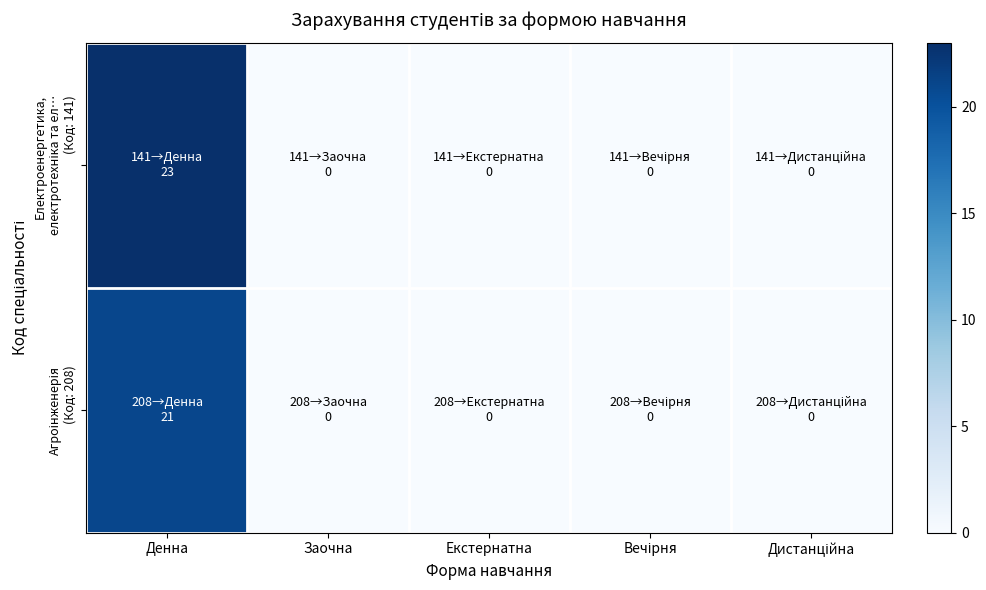

Which has a higher value, Дистанційна or Денна?

Денна